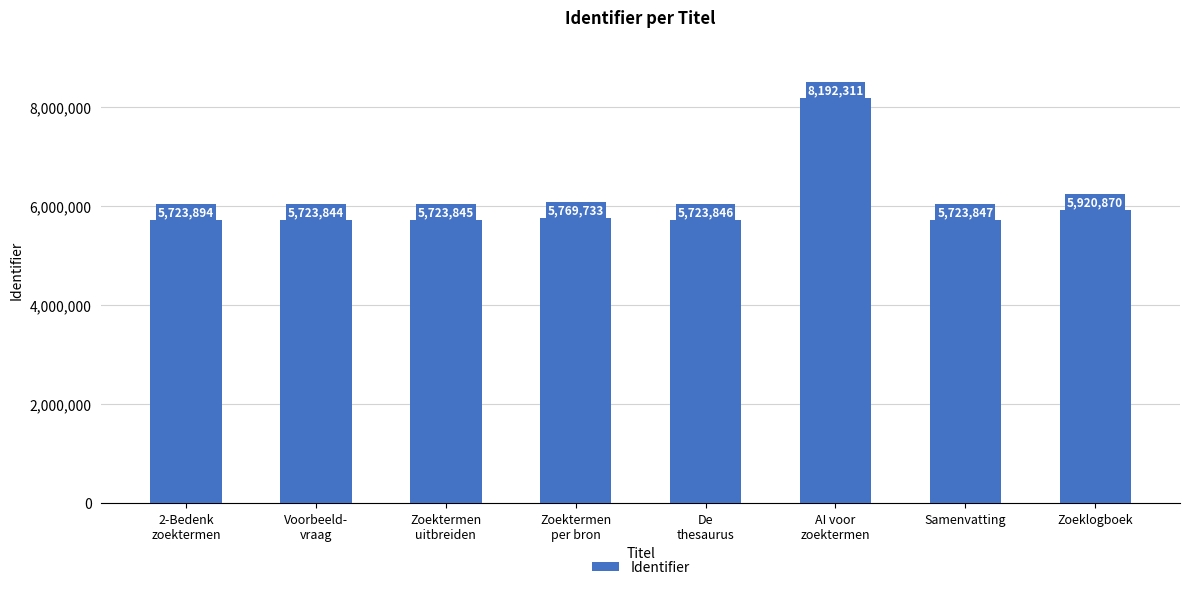

Where is the data nearest to the value 6958077?

Zoeklogboek